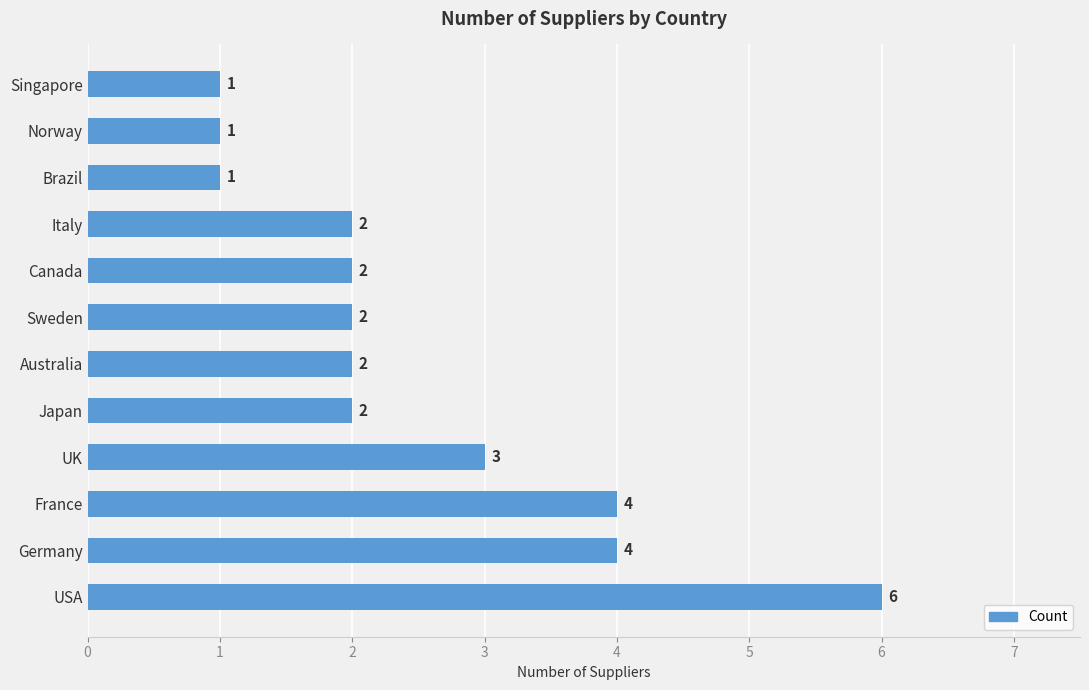

Reading bottom to top, what are all the values shown in this chart?

6	4	4	3	2	2	2	2	2	1	1	1